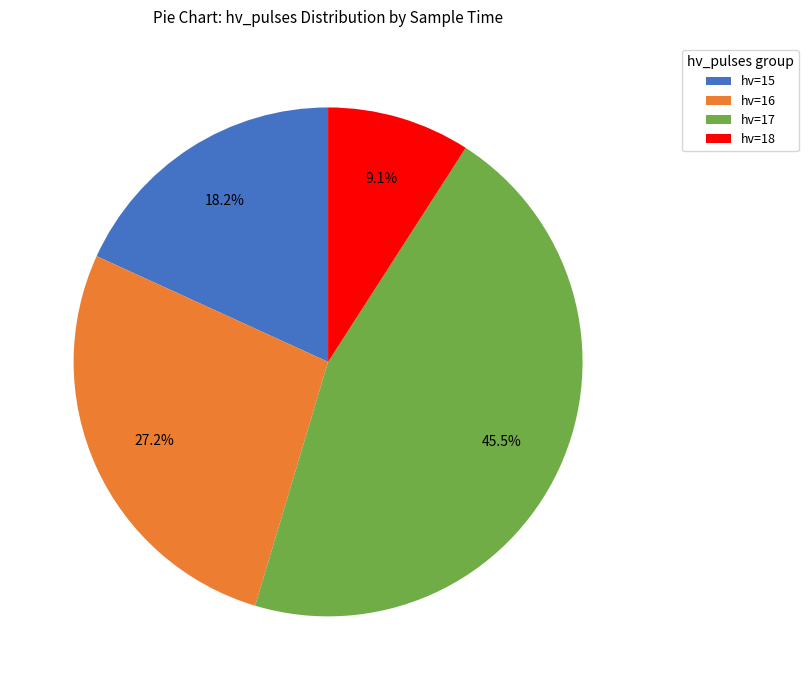

Does hv=18 account for over 50% of the chart?

No